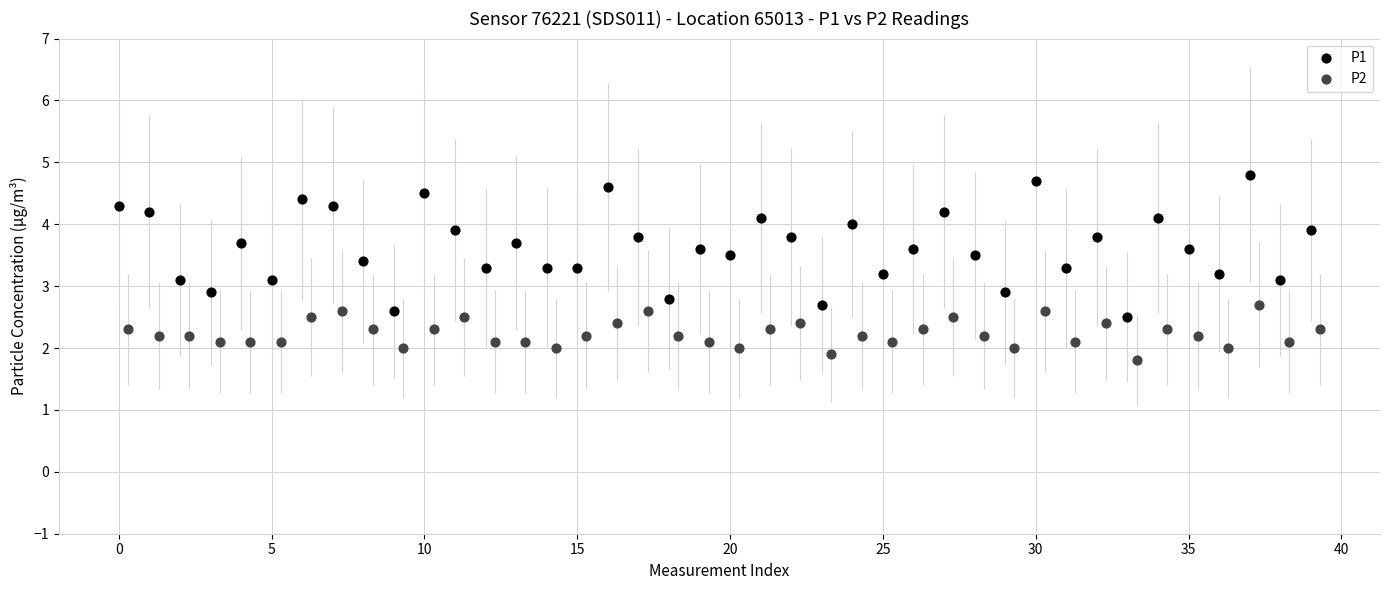

Which series reaches the maximum Y coordinate?

P1